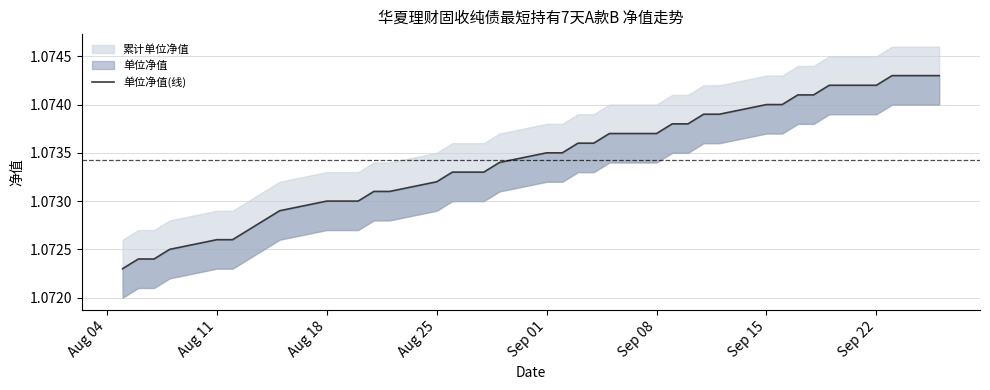

The chart shows a value of 0.5 at Sep 15. True or false?

False